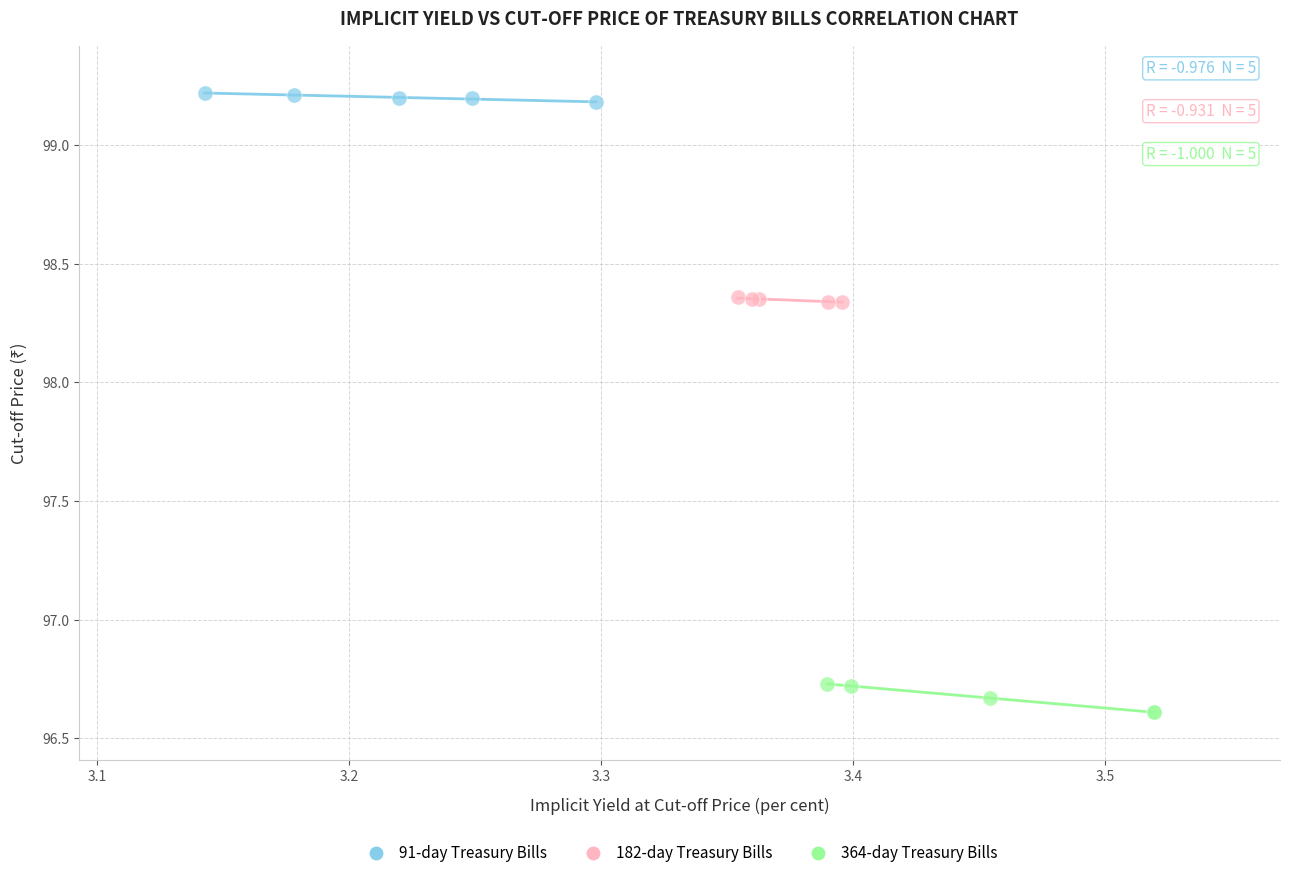

Which series contains the lowest Y value?

364-day Treasury Bills